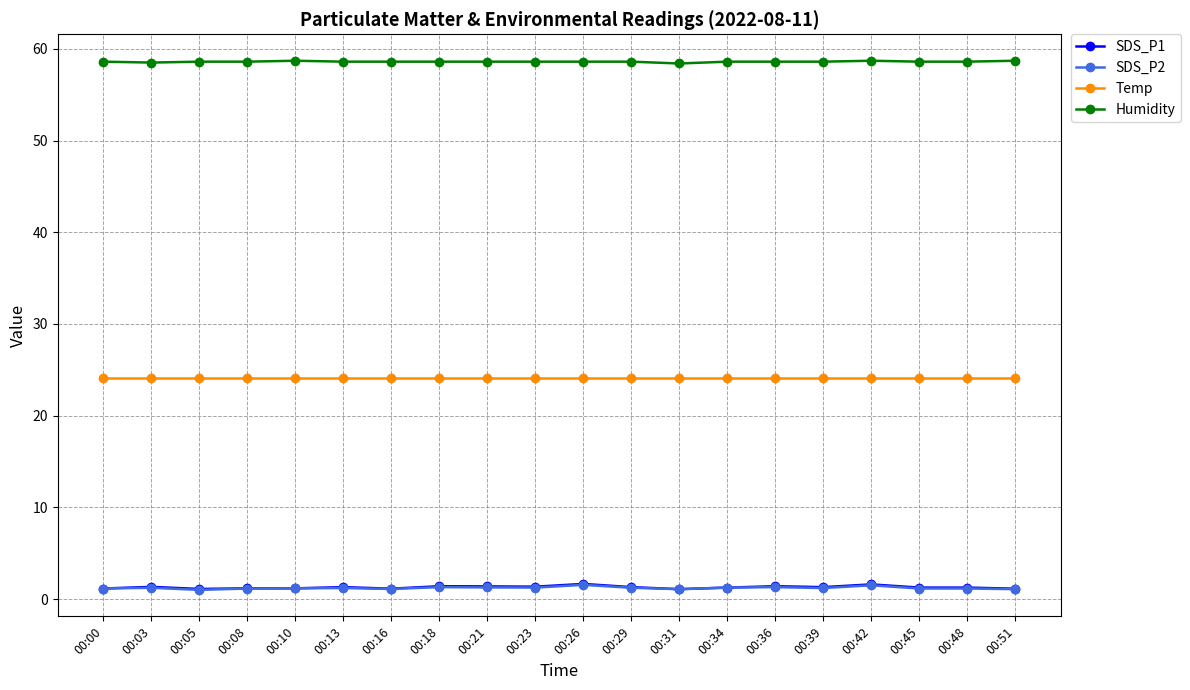

What is the sum of all Humidity values?

1172.0